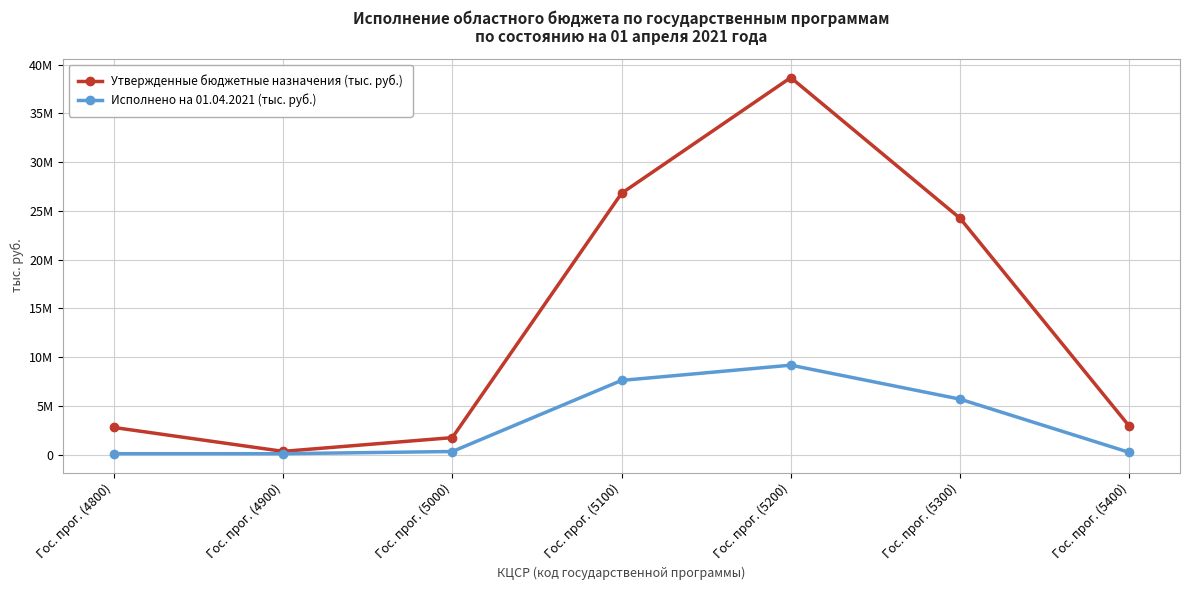

Which series has the widest spread of values?

Утвержденные бюджетные назначения (тыс. руб.)